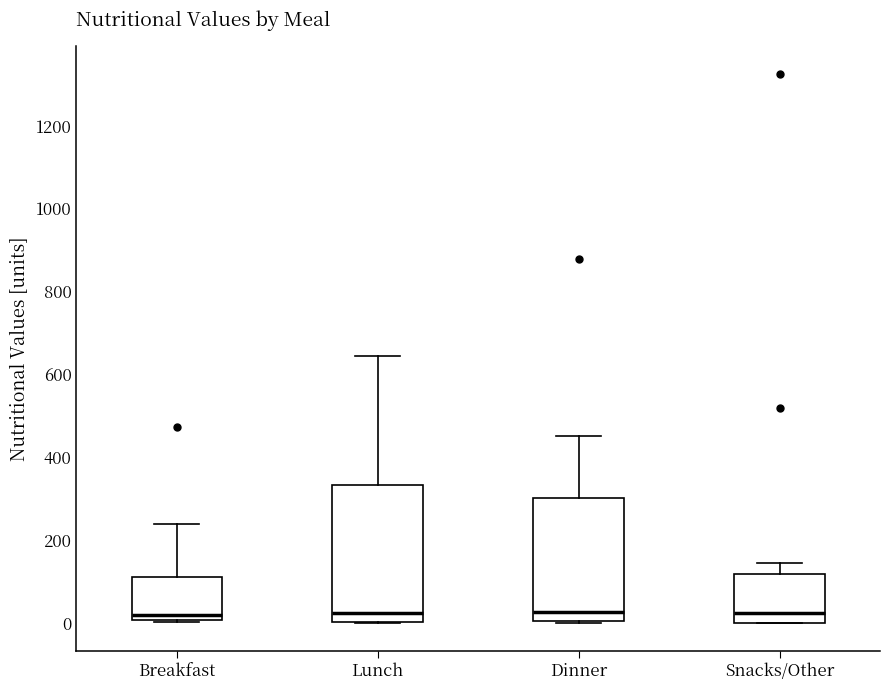

Where is the upper edge of the box for Snacks/Other on the y-axis? The values are not printed on the chart, so give them approximately, as read against the axis.

120